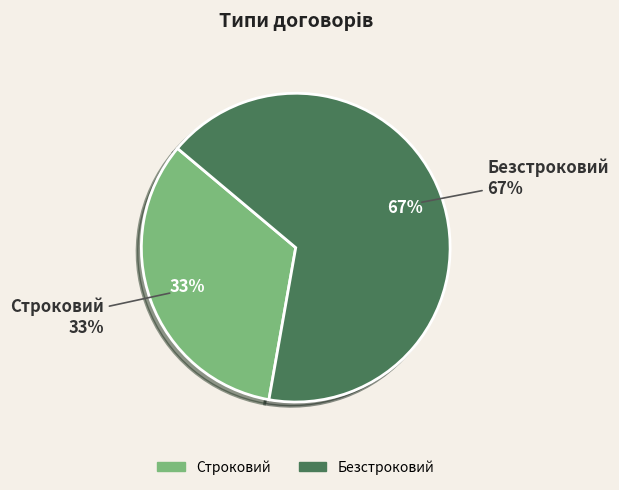

What percentage is the Безстроковий slice, to the nearest percent?

67%